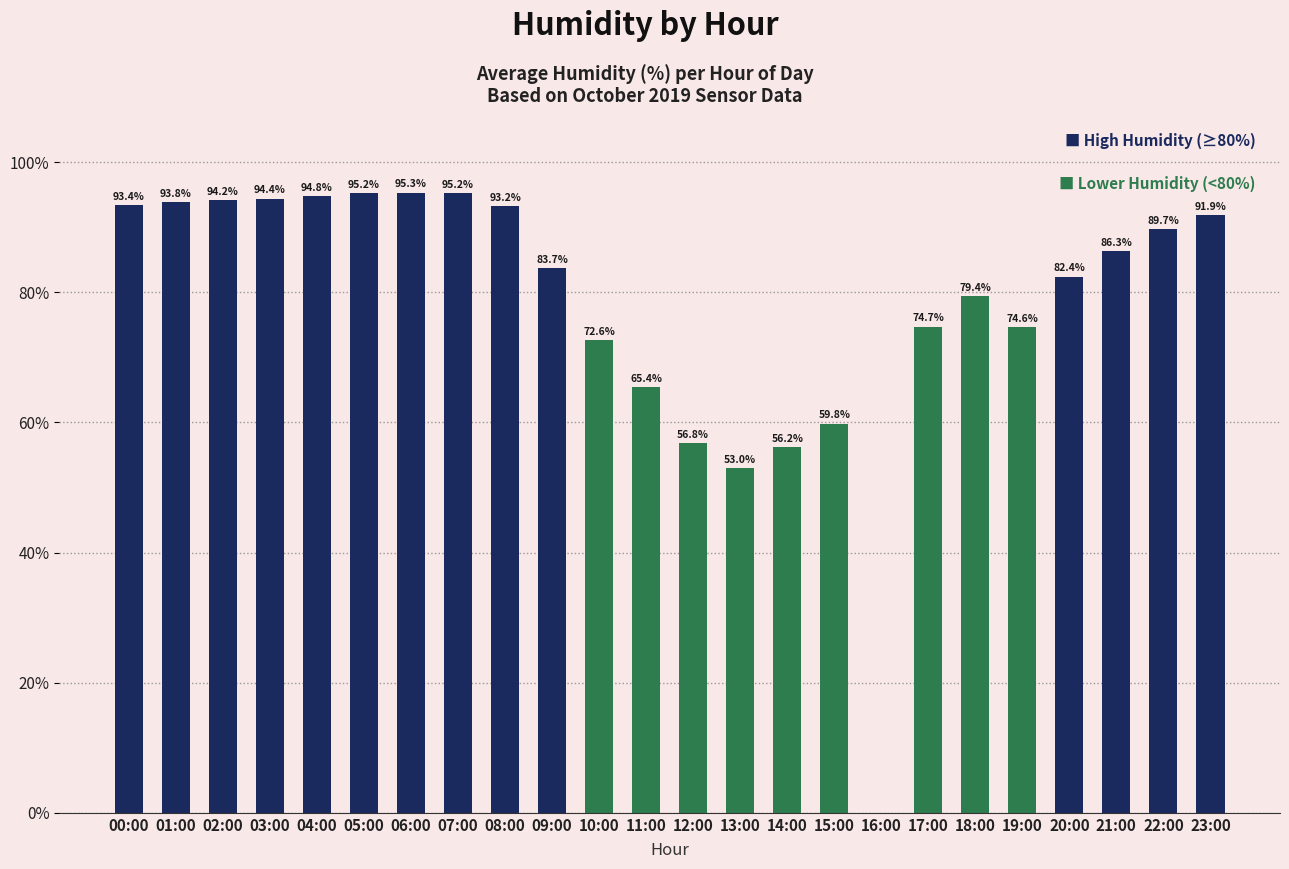

Where is the data nearest to the value 47?

13:00